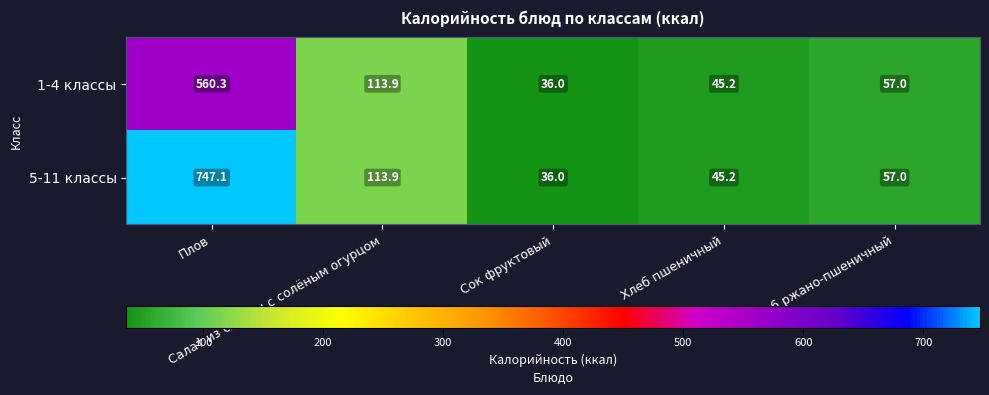

What is the total value across all series at Хлеб ржано-пшеничный?

114.0